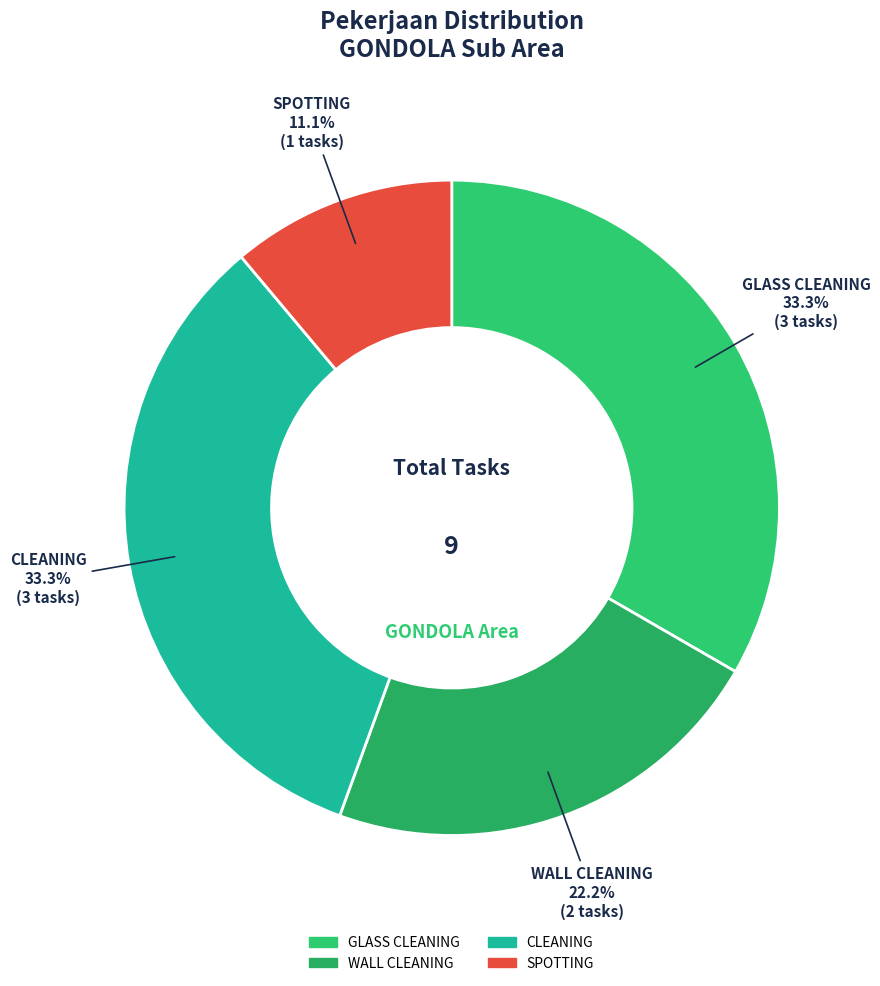

To the nearest percent, what is the average slice percentage?

25%